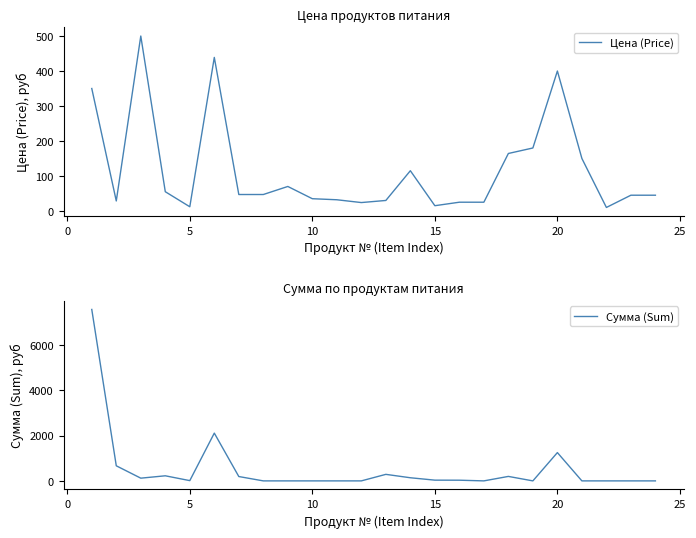

What is the sum of the Цена (Price) values at 20 and 10?

435.0